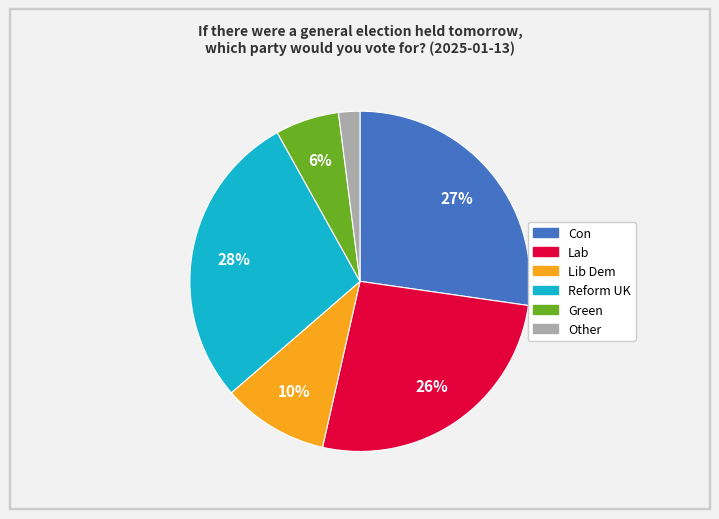

To the nearest percent, what is the difference between the largest and smallest slice percentages?

26%